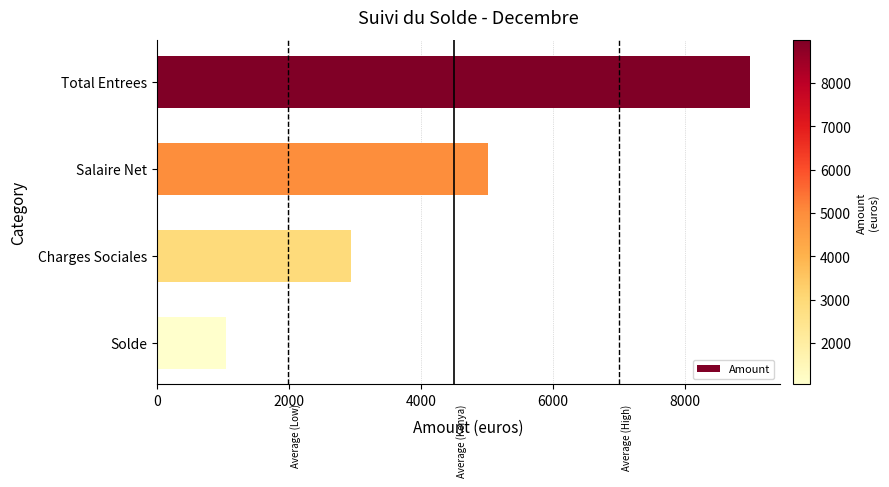

What is the label of the 3rd bar from the bottom?

Salaire Net